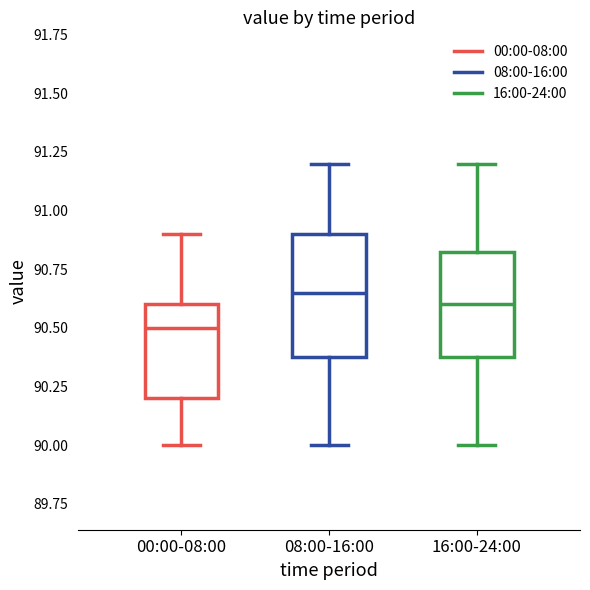

Reading left to right, read every box against the y-axis: the position of its median line, the range the box covers, and the ends of its whiskers. The values are not printed on the chart, so give them approximately, as read against the axis.

00:00-08:00: median 90.50, box 90.20 to 90.60, whiskers 90.00 to 90.90
08:00-16:00: median 90.65, box 90.40 to 90.90, whiskers 90.00 to 91.20
16:00-24:00: median 90.60, box 90.40 to 90.85, whiskers 90.00 to 91.20